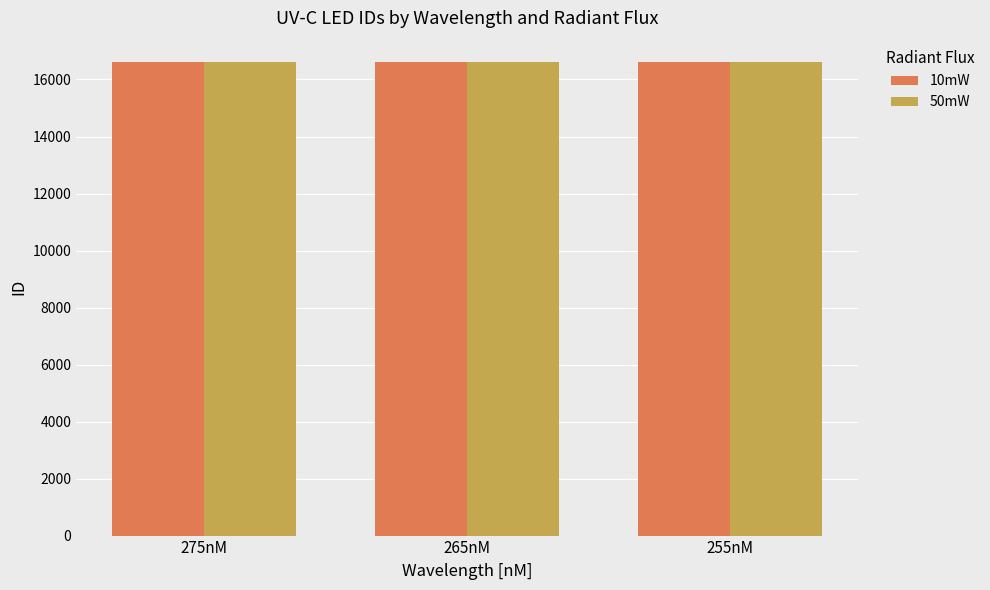

Count the number of categories in the chart.

3